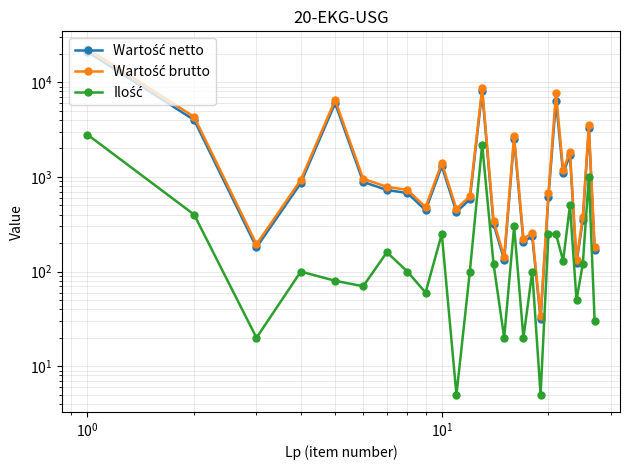

Does the chart display data point markers on the line(s)?

Yes